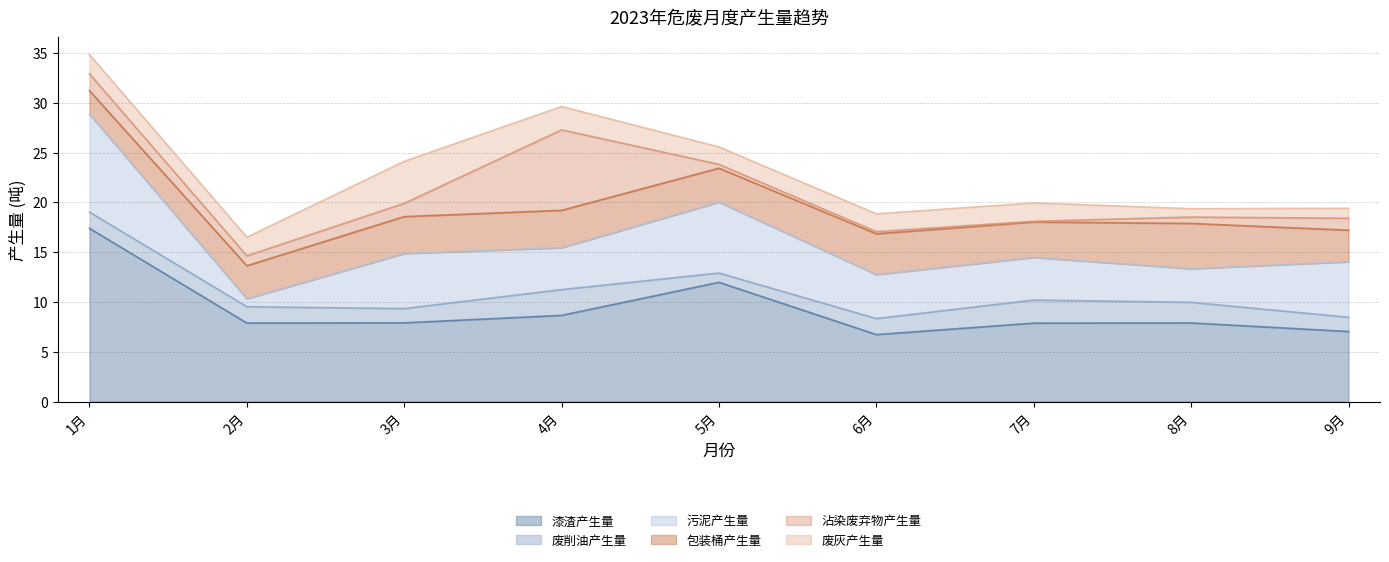

True or false: 废灰产生量 and 漆渣产生量 cross at least once.

False